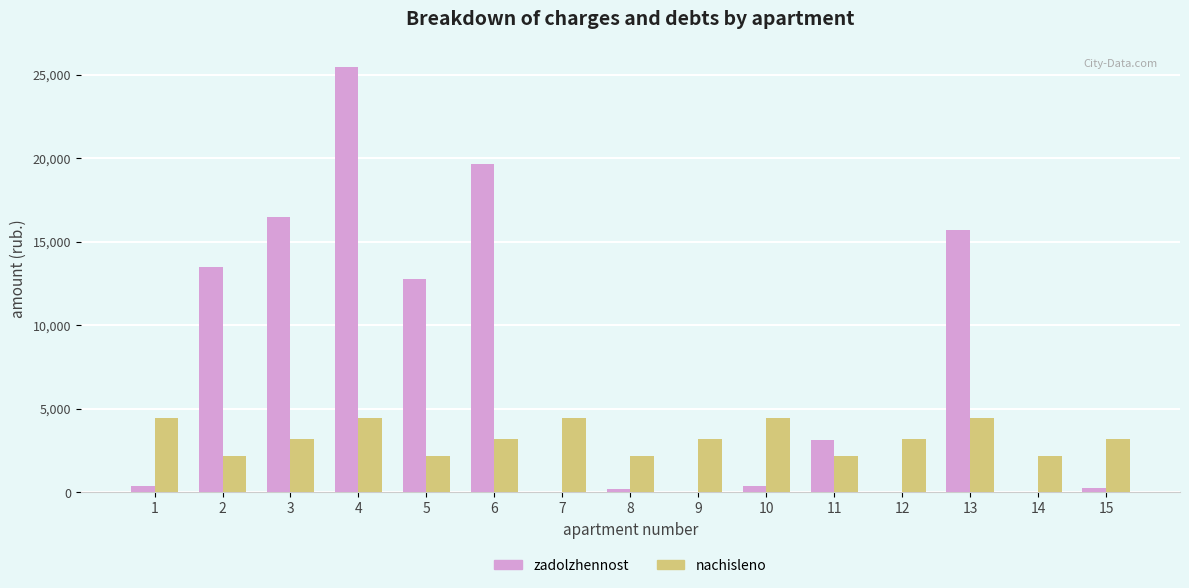

Is the value of nachisleno at 1 greater than the value of zadolzhennost at 11?

Yes